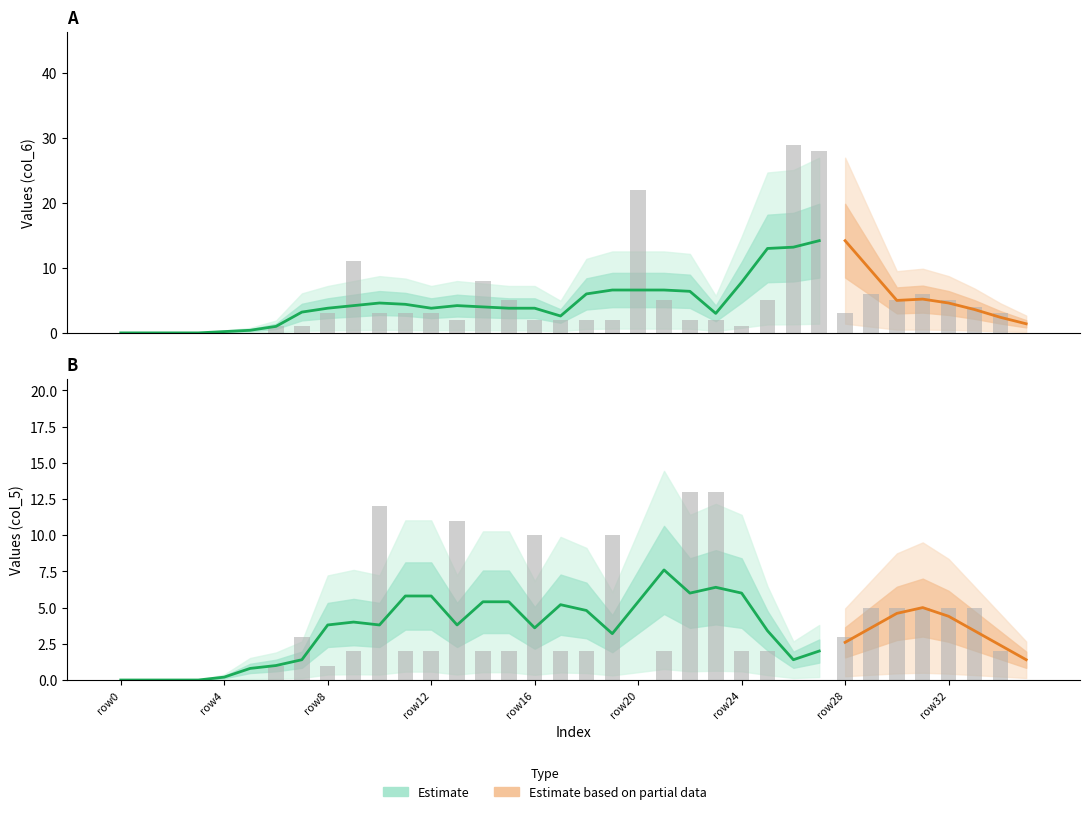

At how many categories does at least one series exceed 14?

3